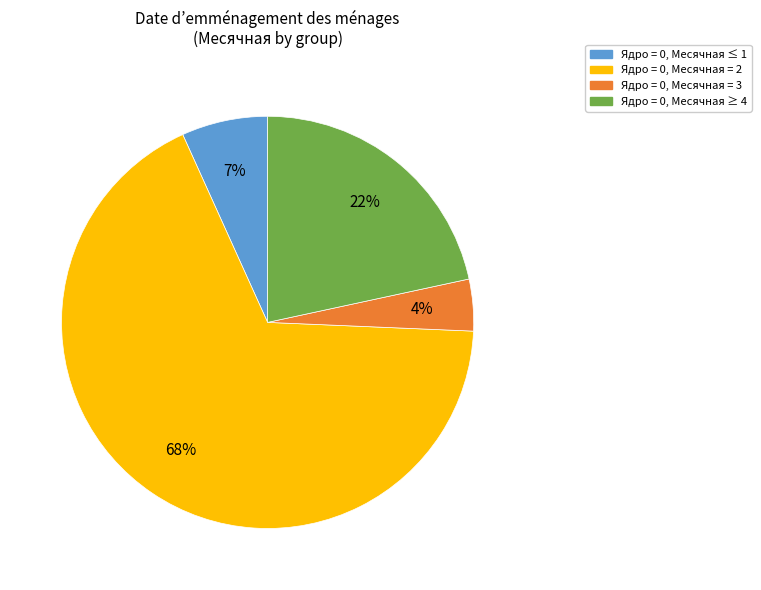

Is the sum of Ядро = 0, Месячная = 3 and Ядро = 0, Месячная ≥ 4 greater than half?

No